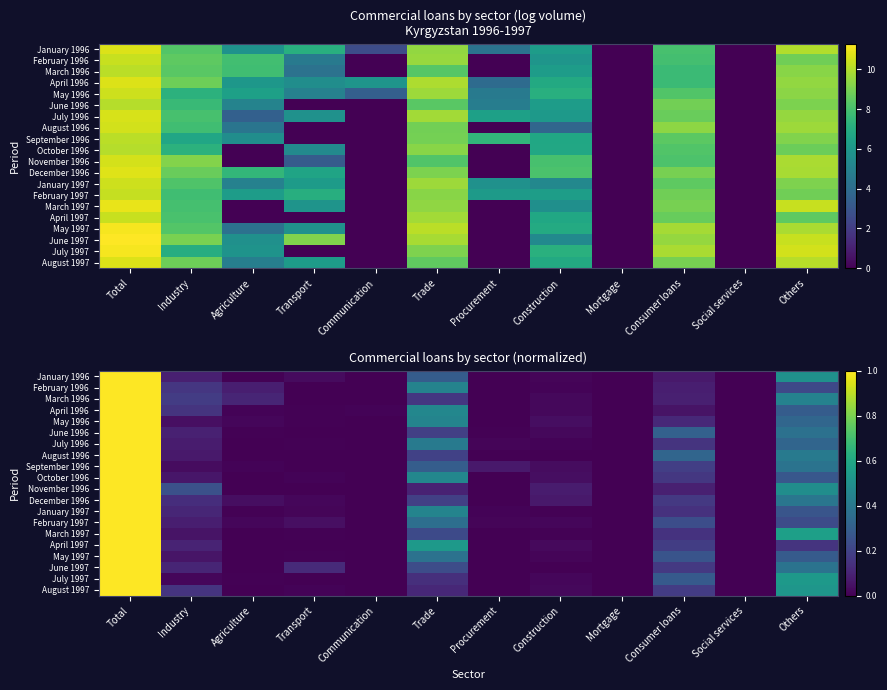

What is the difference between the maximum and minimum values in the January 1997 series?

1.0